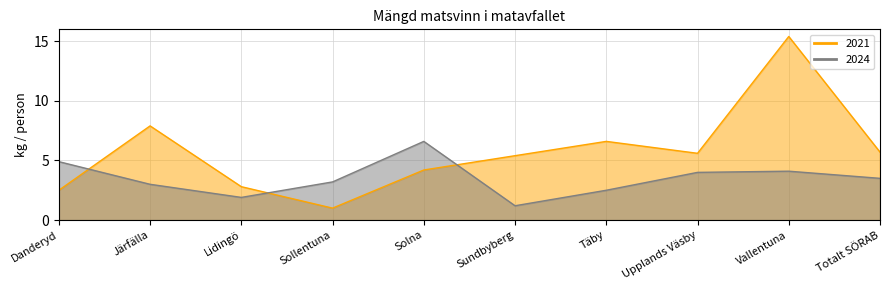

The 2021 series shows 6.6 at Täby. True or false?

True